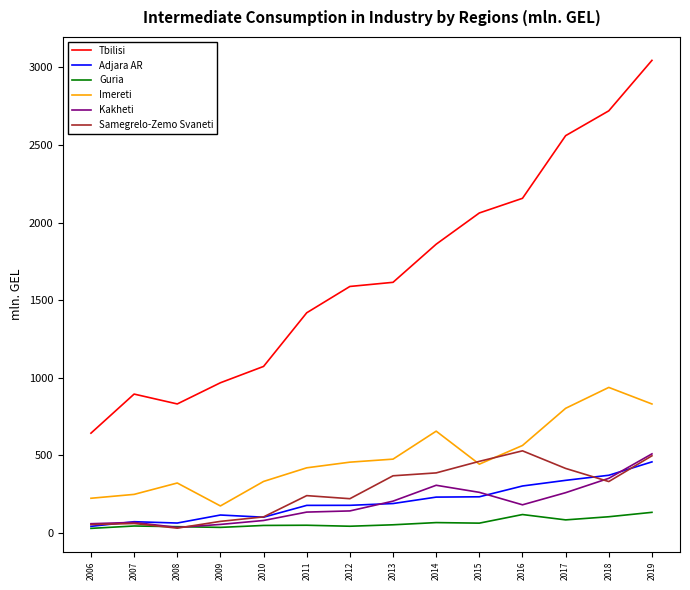

What are all the series names shown in the legend?

Tbilisi, Adjara AR, Guria, Imereti, Kakheti, Samegrelo-Zemo Svaneti